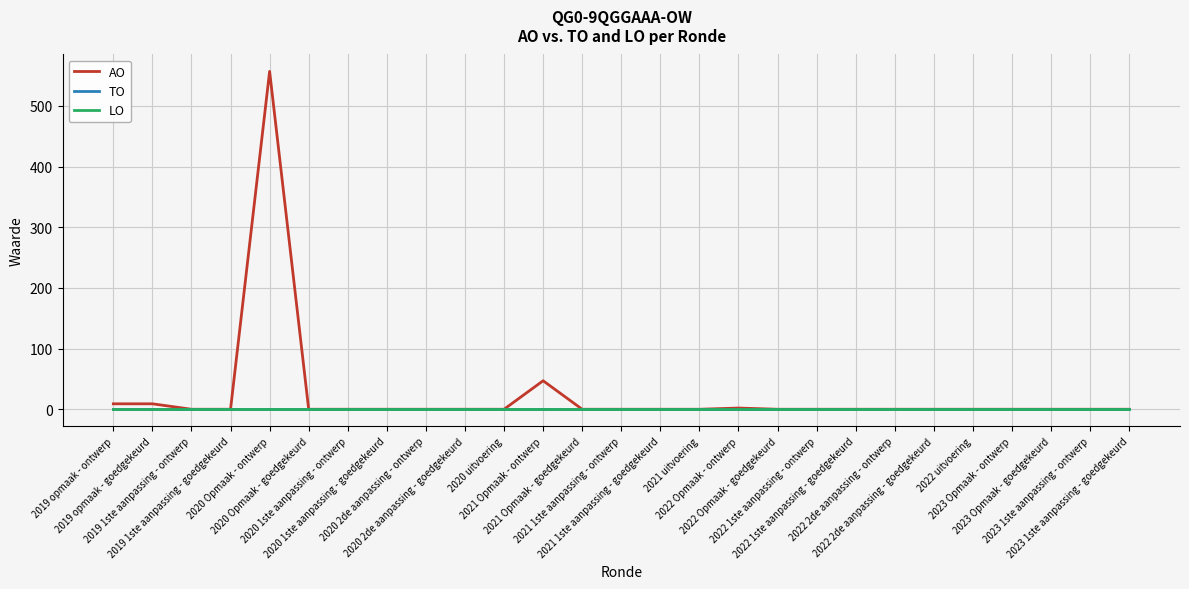

The AO series shows -337 at 2022 uitvoering. True or false?

False